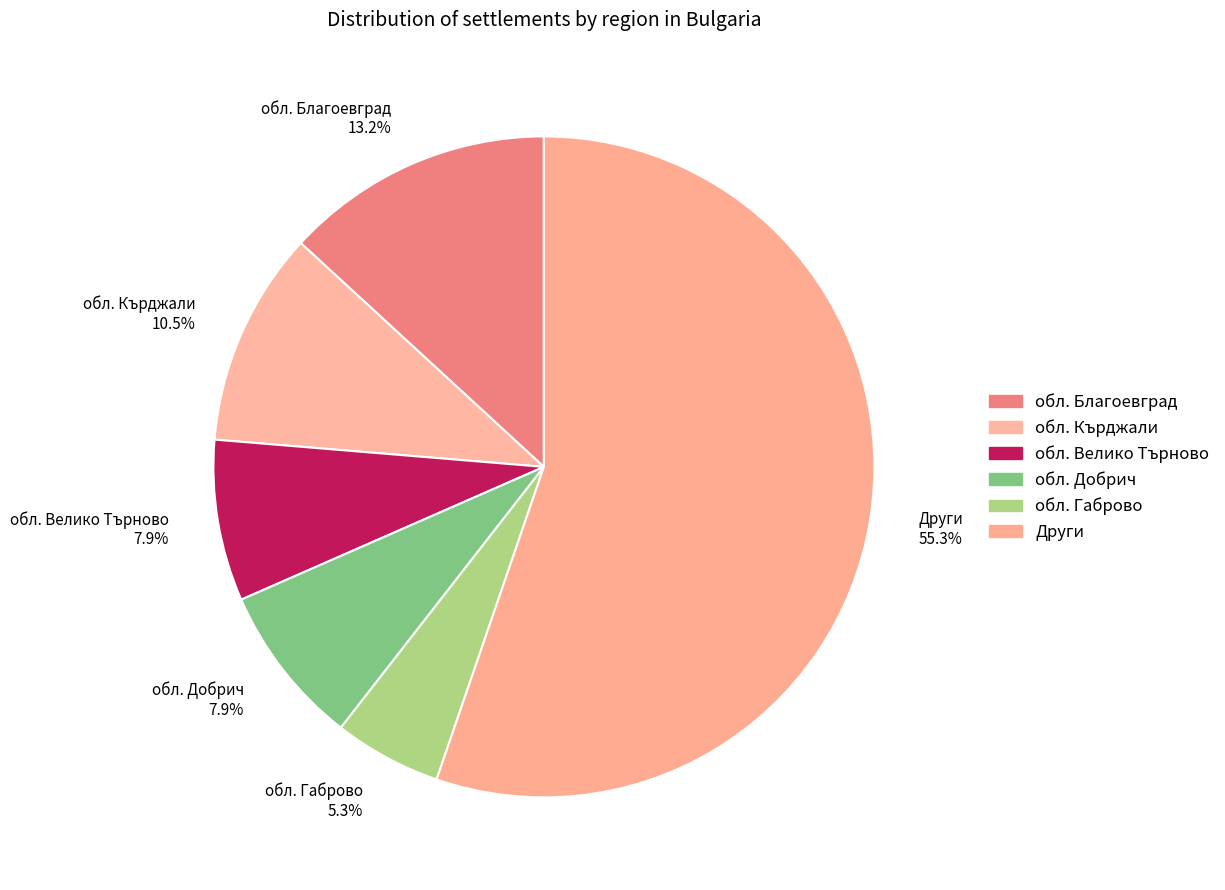

Which slice represents more than half of the pie?

Други 55.3%